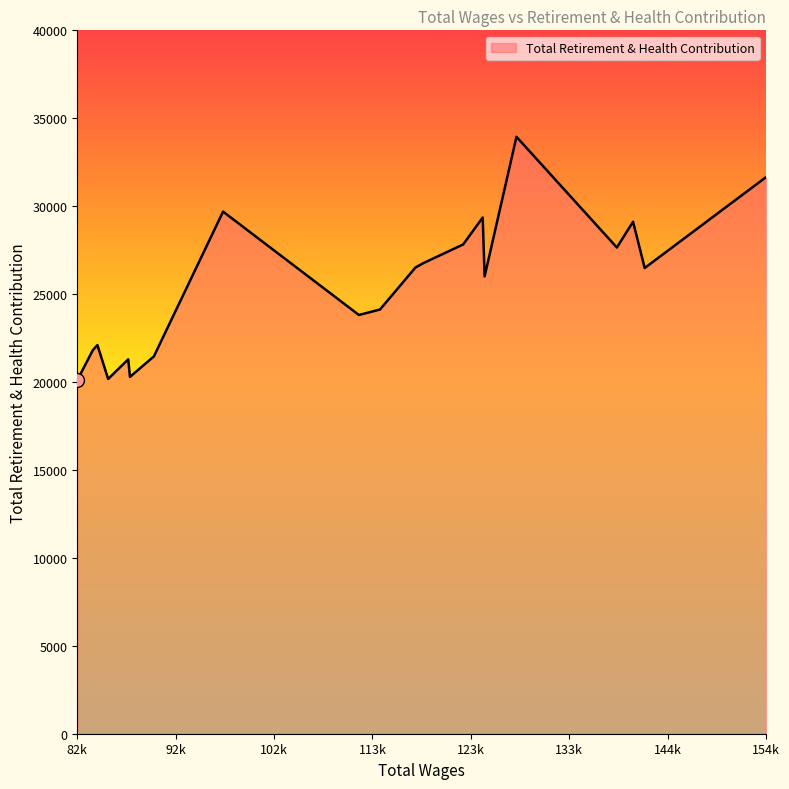

What is the greatest value displayed?

33944